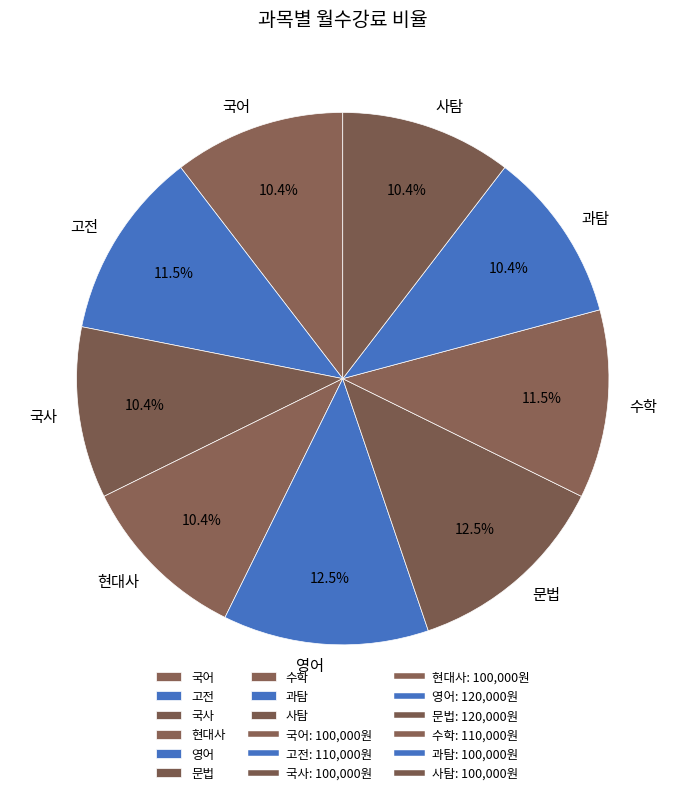

Combined, do 국어 and 수학 account for over 50%?

No